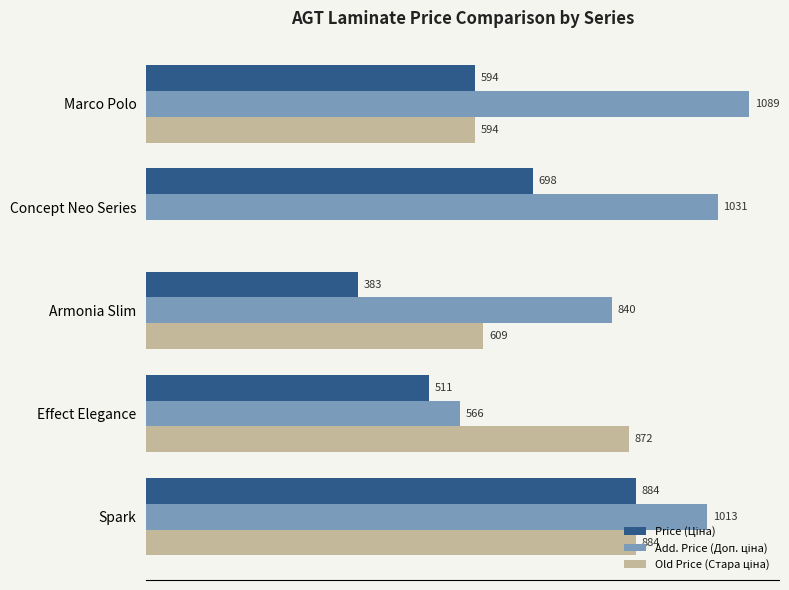

At which category is the sum across all series the highest?

Spark